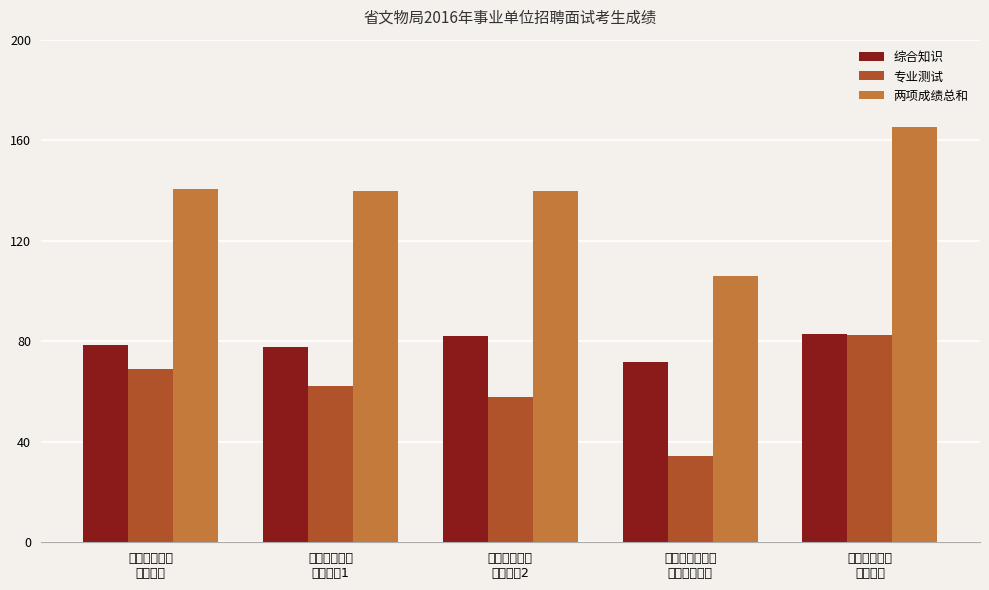

Between 省民俗博物馆
专业技术2 and 省文物资料信息
中心专业技术, which series saw the biggest shift?

两项成绩总和